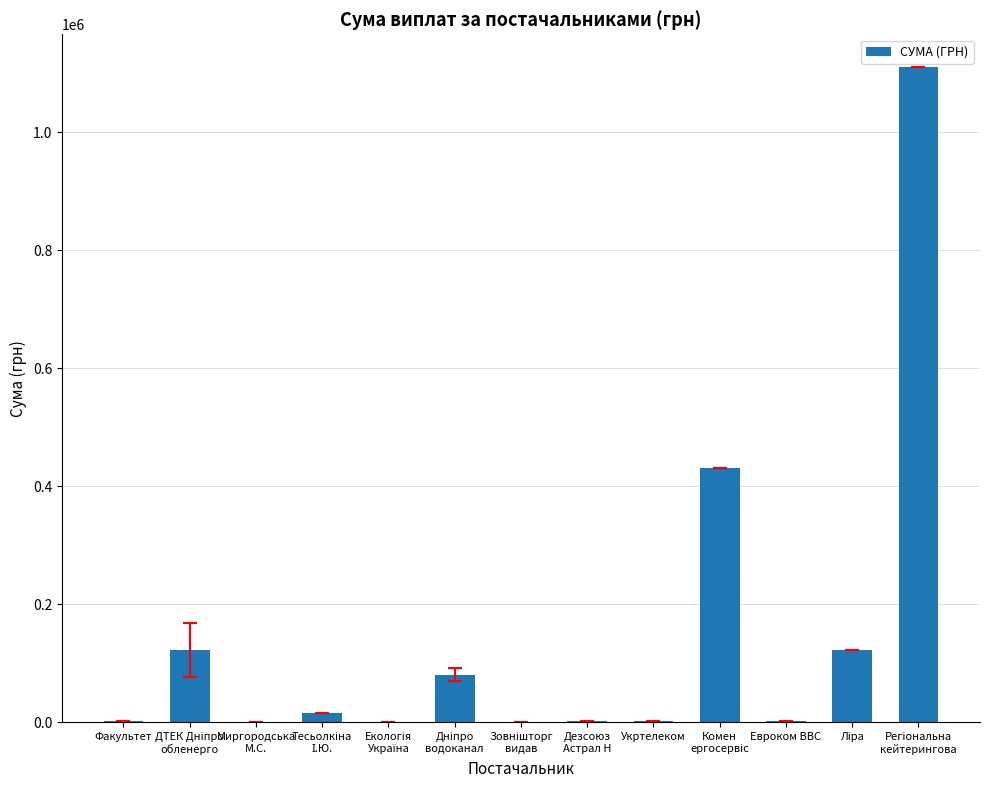

What is the maximum value shown in the chart?

1110785.3